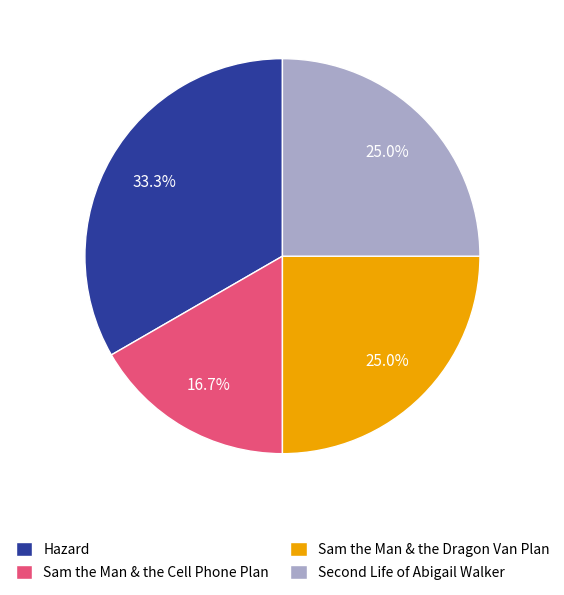

How many slices are in this pie chart?

4